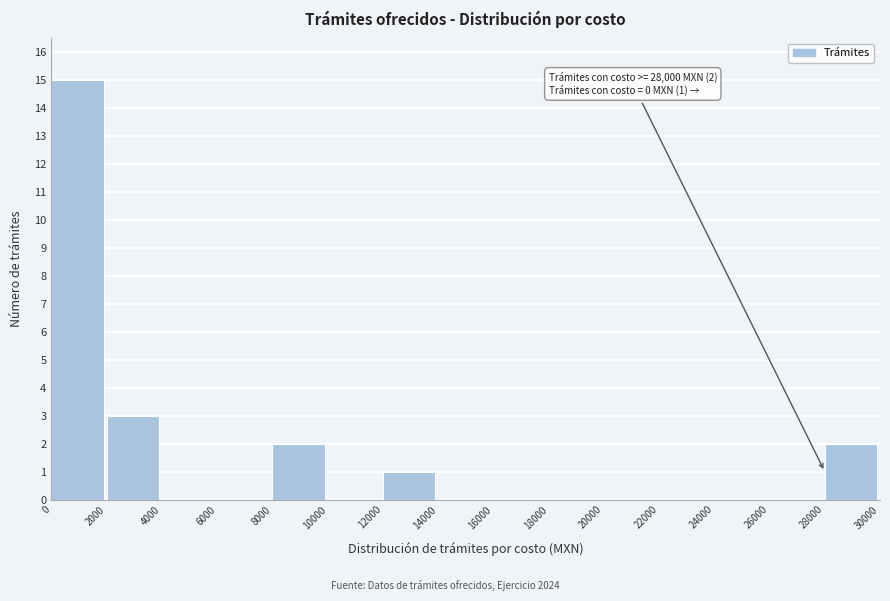

Reading left to right, list all the values displayed in this chart.

0=15	2000=3	4000=0	6000=0	8000=2	10000=0	12000=1	14000=0	16000=0	18000=0	20000=0	22000=0	24000=0	26000=0	28000=2